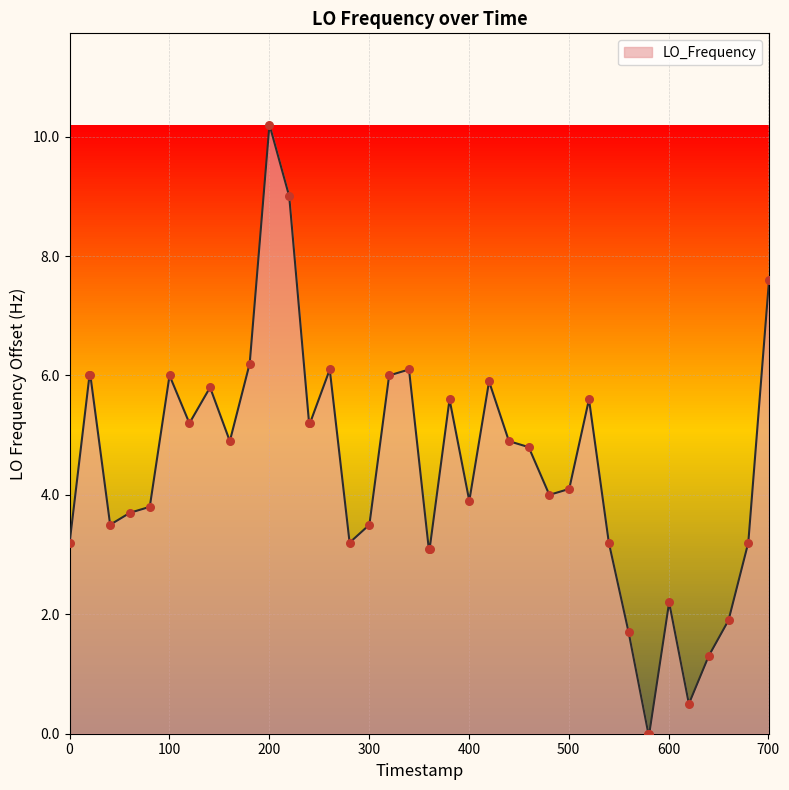

What is the difference between the maximum and minimum values?

10.2